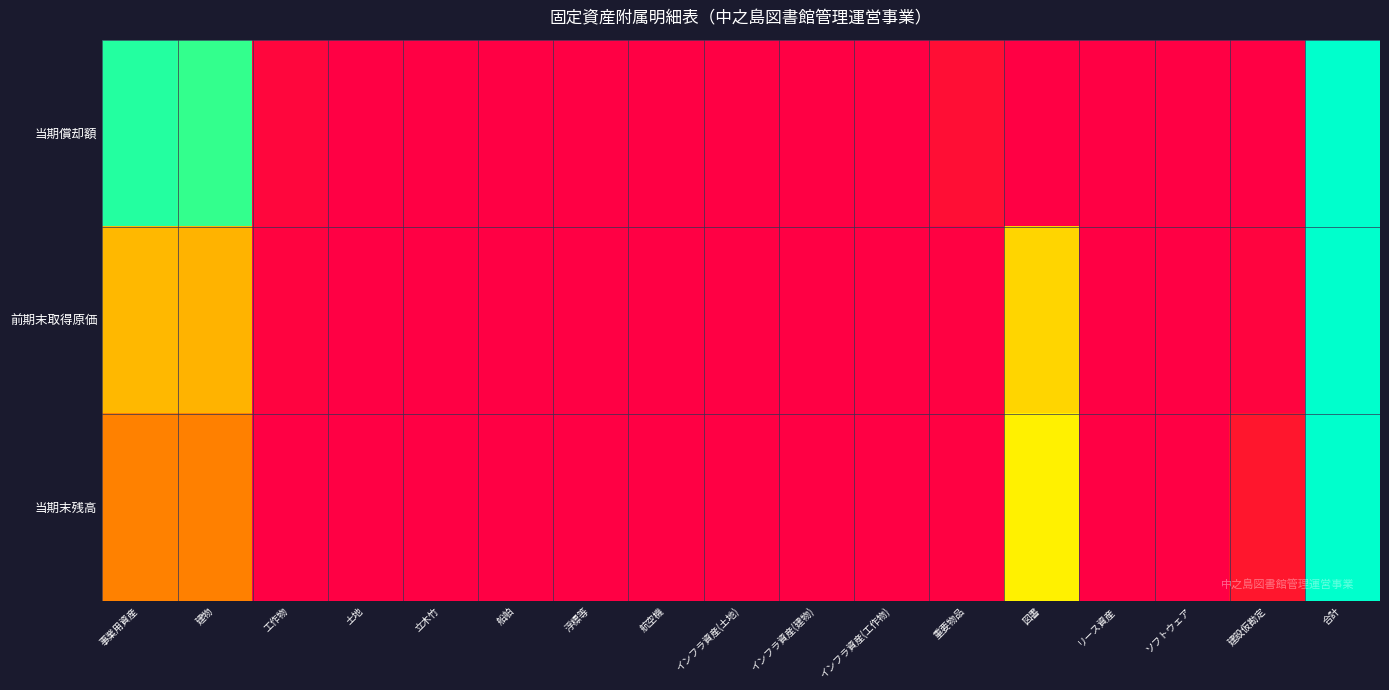

Which series has the largest range (max minus min)?

当期償却額